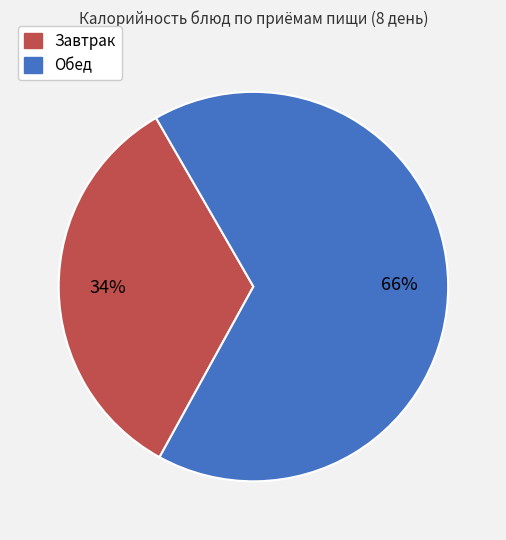

Count the number of slices in the pie.

2